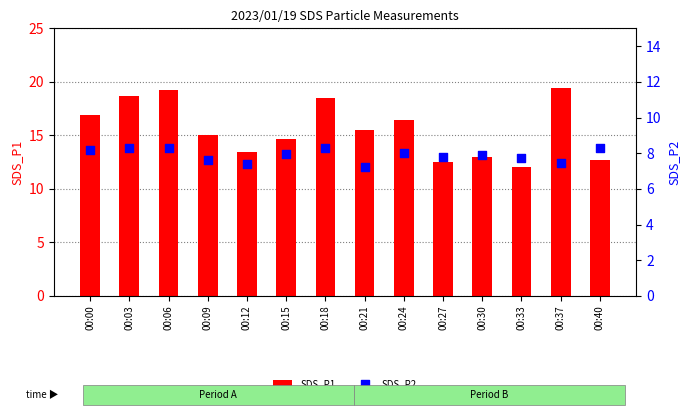

Which series has the largest Y range (max minus min)?

SDS_P1